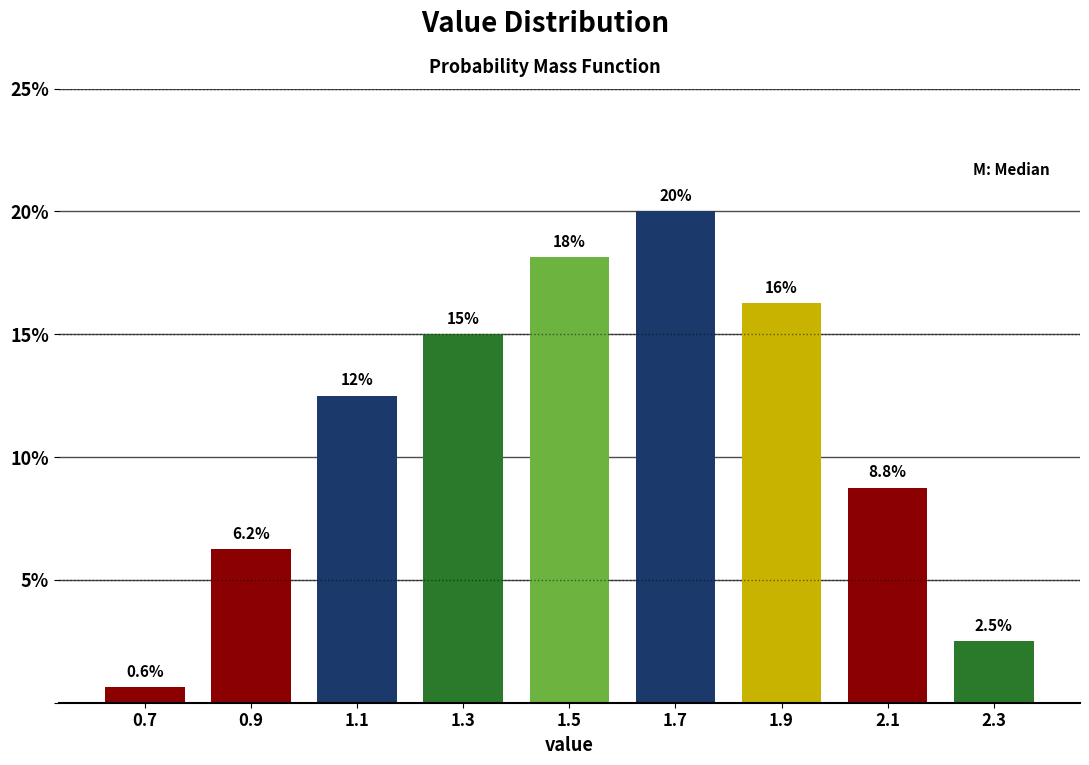

Which range on the x-axis has the tallest bar?

1.6 to 1.8